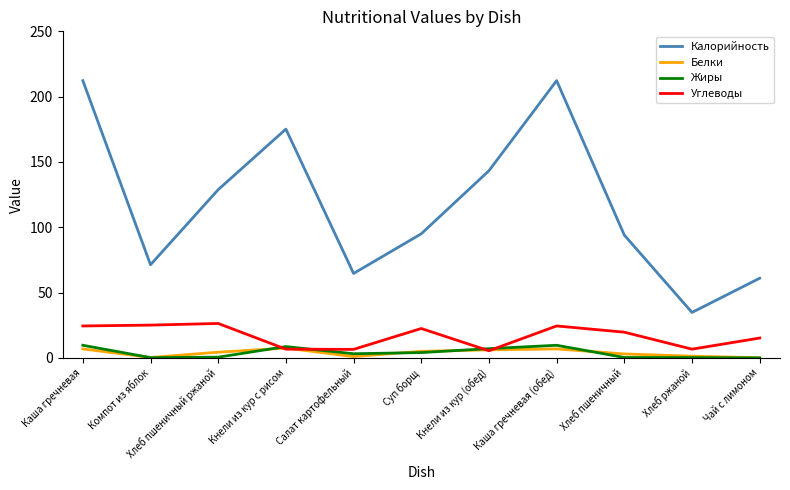

Is it true that Углеводы equals 42.3 at Каша гречневая (обед)?

False